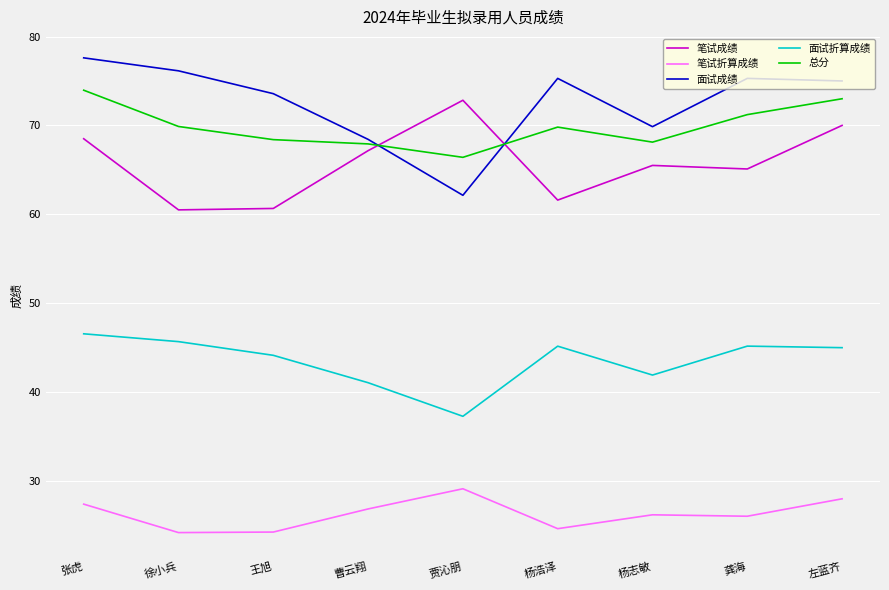

Rank the series by their maximum value, from highest to lowest.

面试成绩, 总分, 笔试成绩, 面试折算成绩, 笔试折算成绩